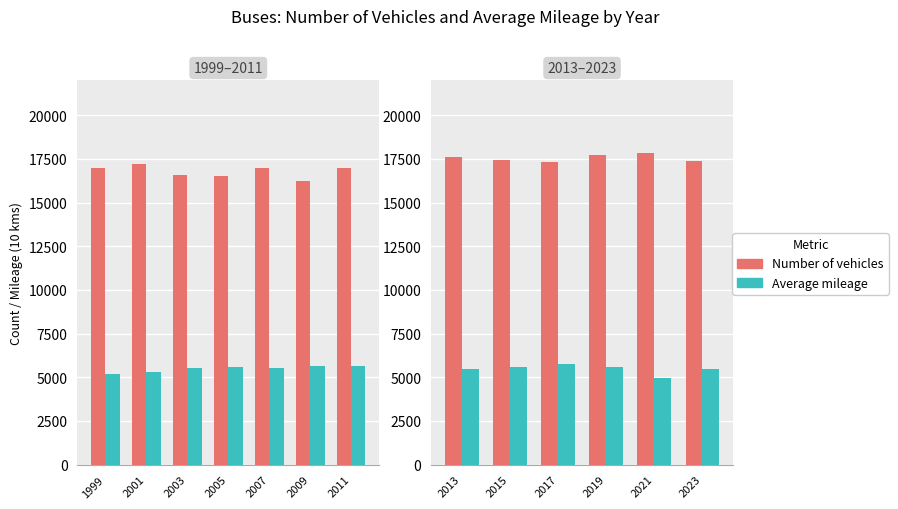

Rank the series by their average value, from lowest to highest.

Average mileage, Number of vehicles